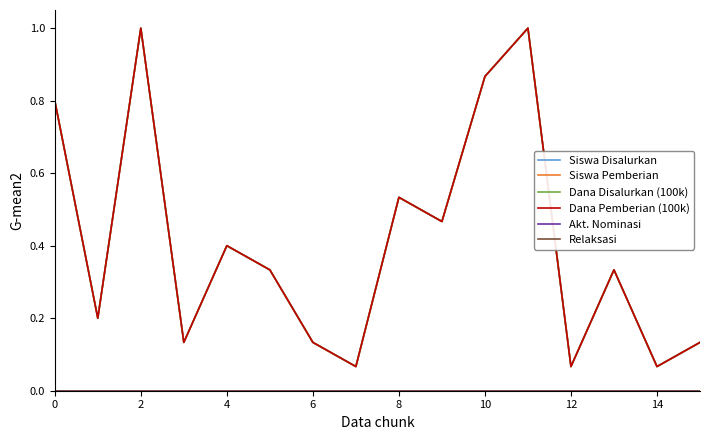

Does the chart display data point markers on the line(s)?

No